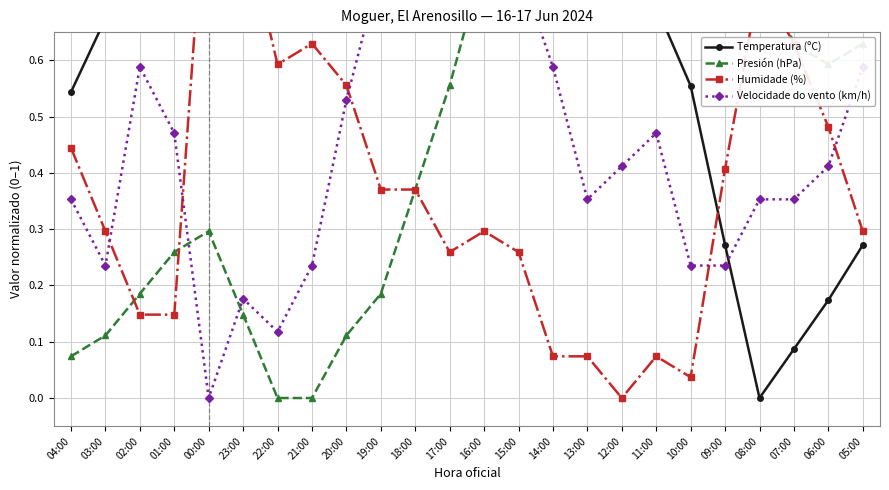

What are all the series names shown in the legend?

Temperatura (ºC), Presión (hPa), Humidade (%), Velocidade do vento (km/h)